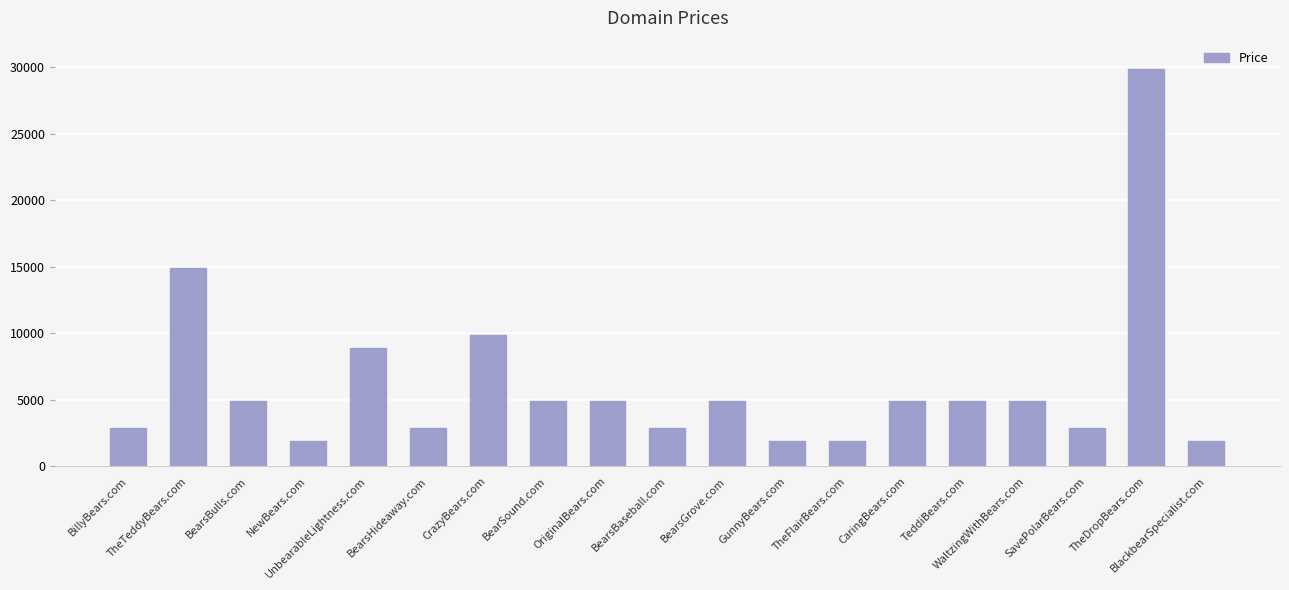

What is the difference between the maximum and minimum values?

28000